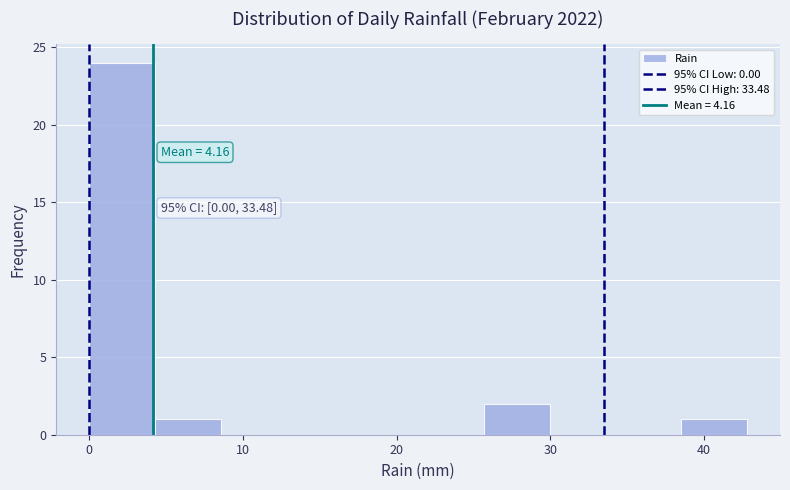

Which range on the x-axis has the tallest bar?

0 to 4